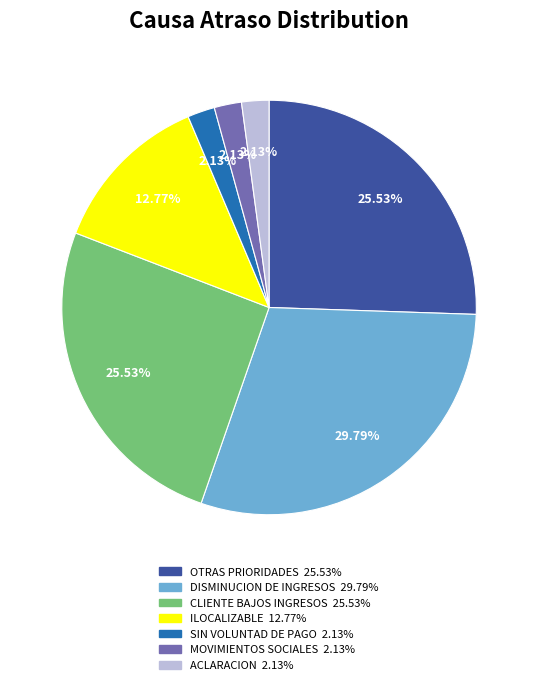

Is there a majority slice in this chart?

No